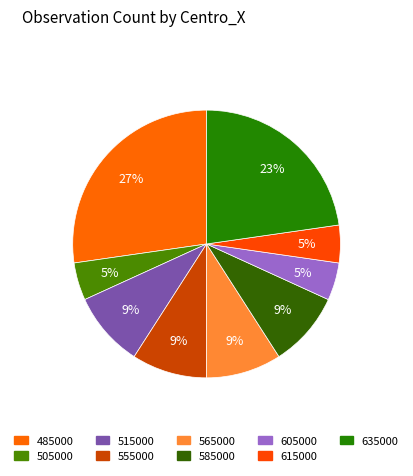

Between 585000 and 515000, which is larger?

585000